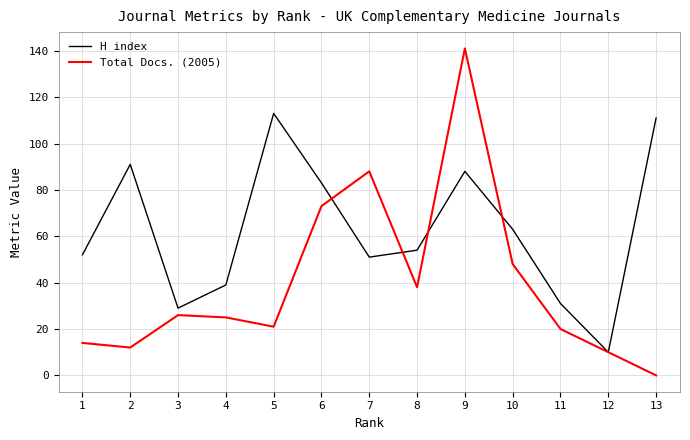

List the series in order of their overall mean, lowest first.

Total Docs. (2005), H index